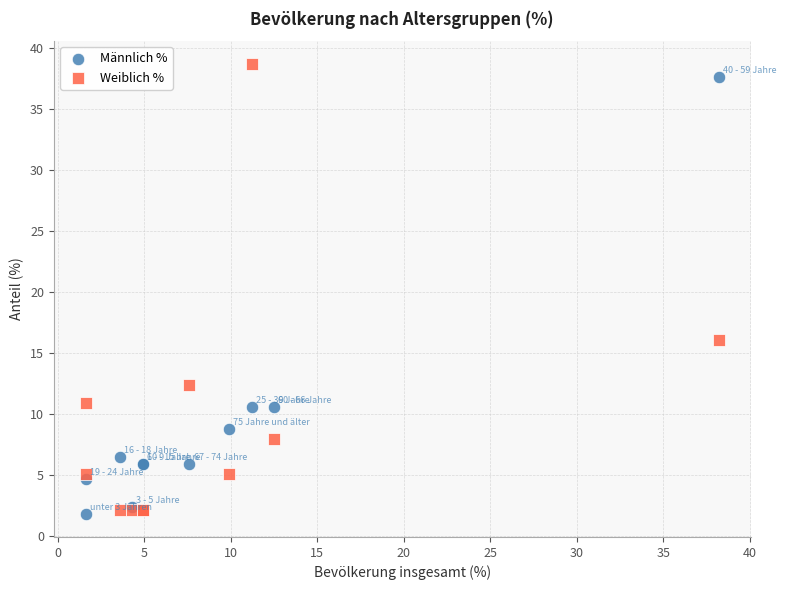

Which series has the largest Y range (max minus min)?

Weiblich %